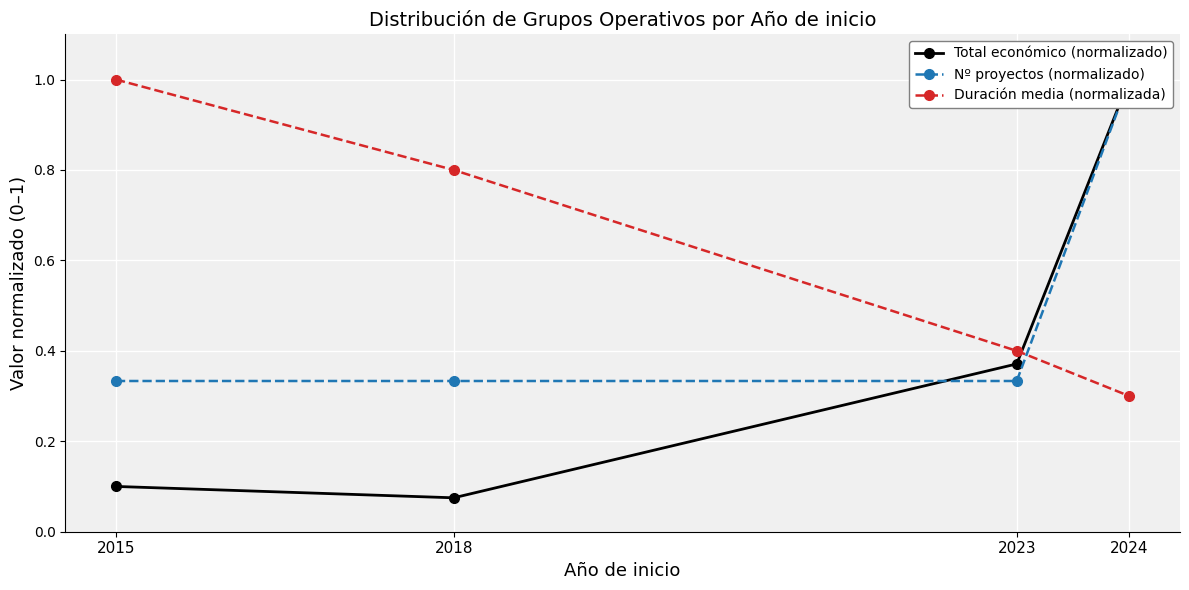

Reading right to left, extract all data points from this chart.

Total económico (normalizado): 1.0	0.4	0.1	0.1
Nº proyectos (normalizado): 1.0	0.3	0.3	0.3
Duración media (normalizada): 0.3	0.4	0.8	1.0